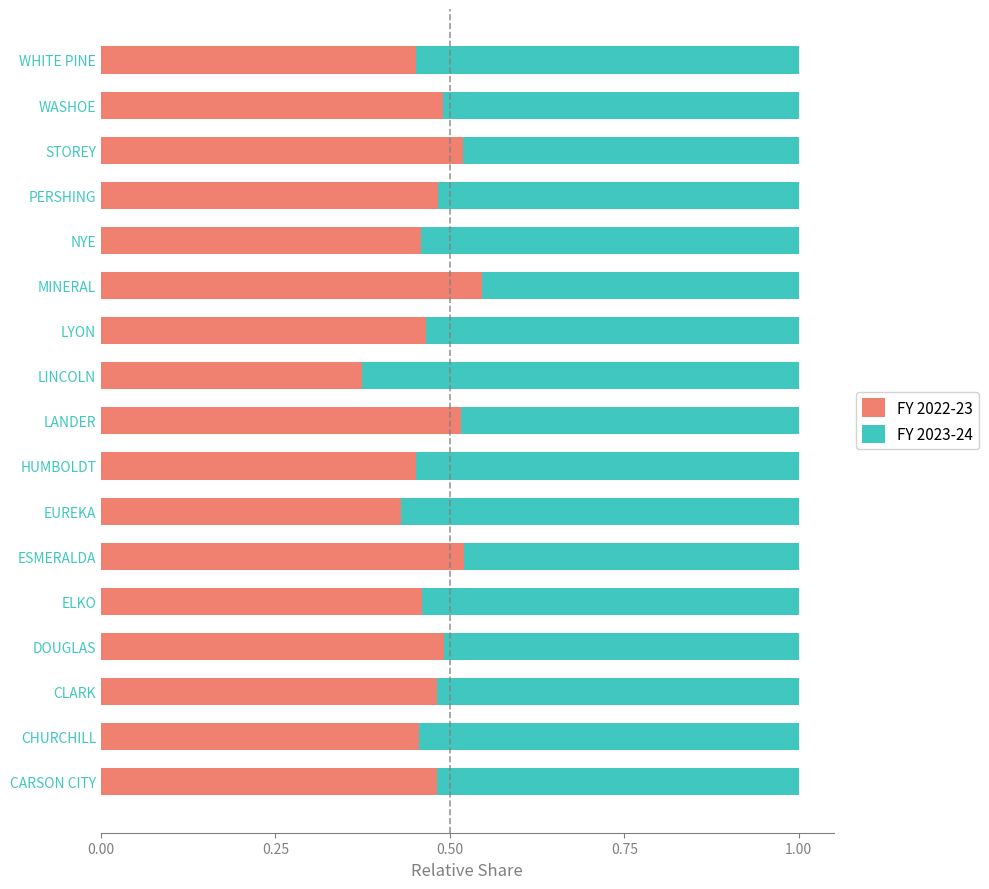

True or false: FY 2022-23 has a value of 0.5 at MINERAL.

True